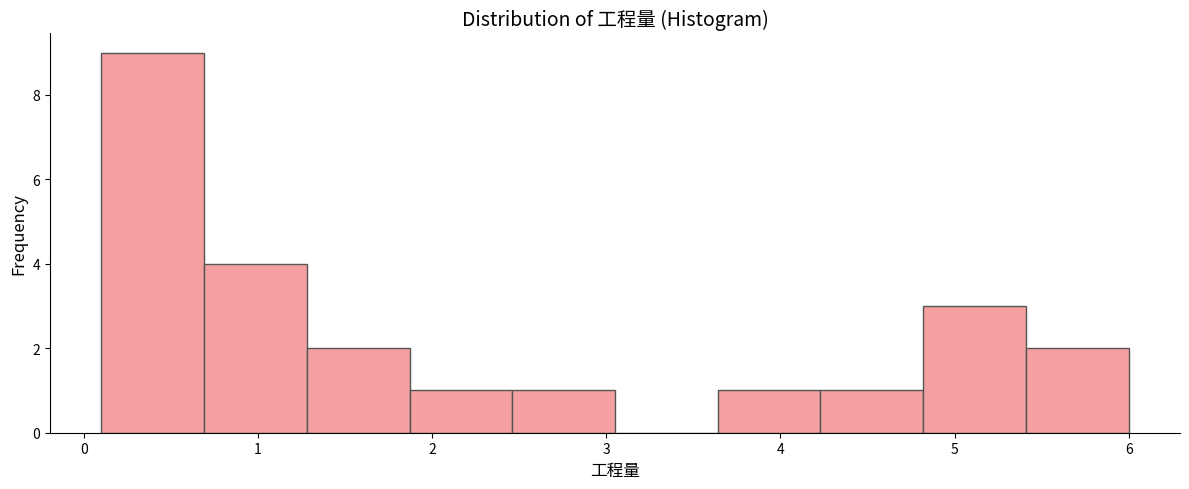

Over which range of the x-axis is the bar tallest?

0.10 to 0.69